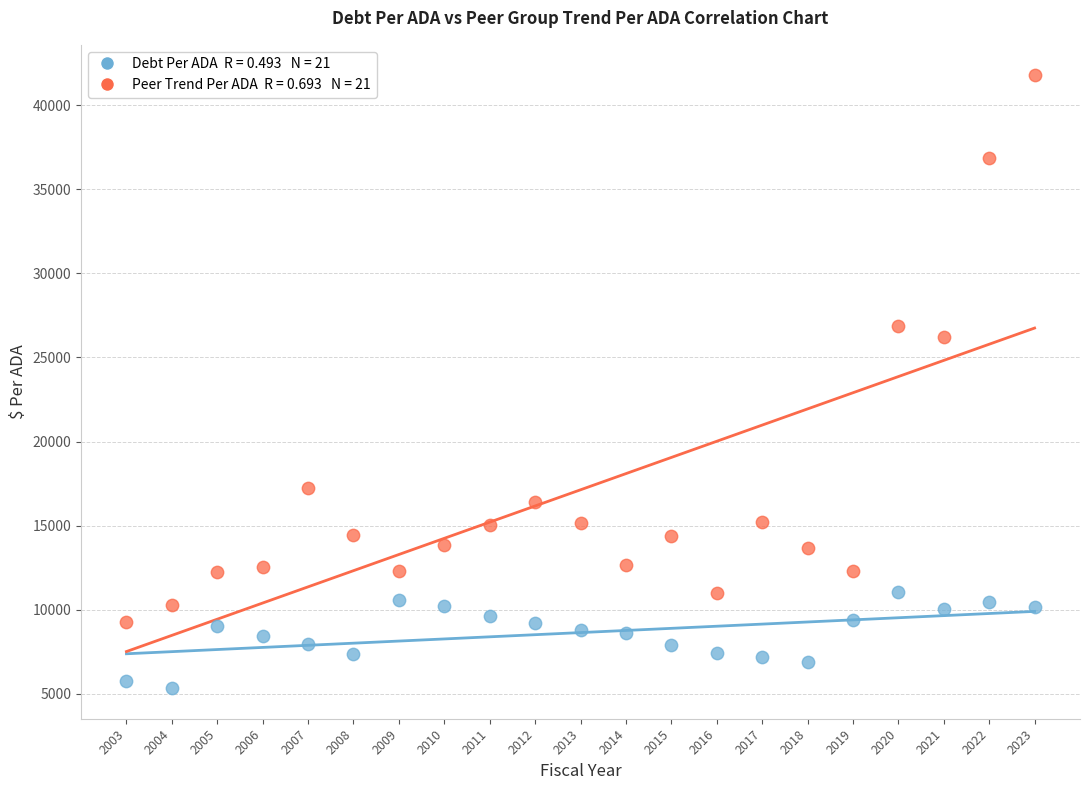

Across all data points, what is the range of Y values (max minus min)?

36433.1